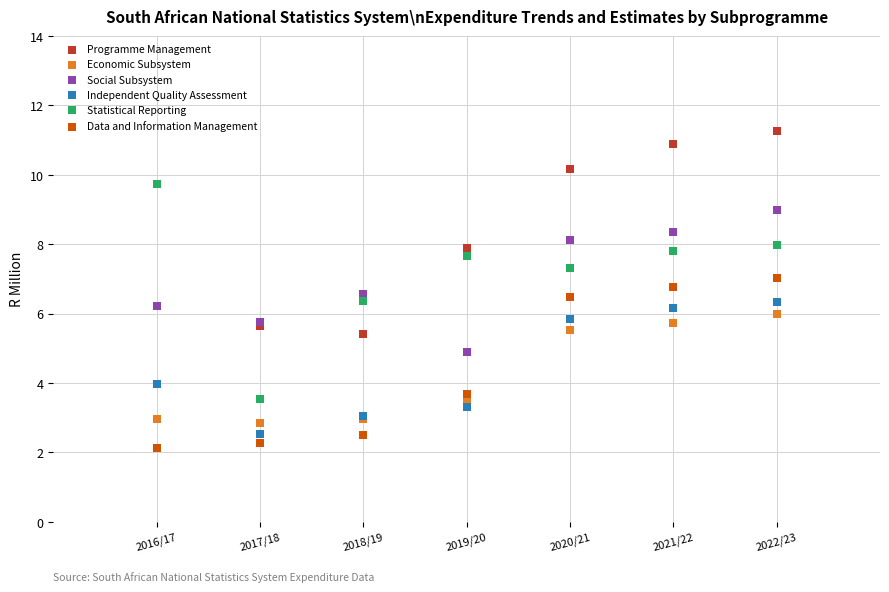

Which series has the largest Y range (max minus min)?

Statistical Reporting